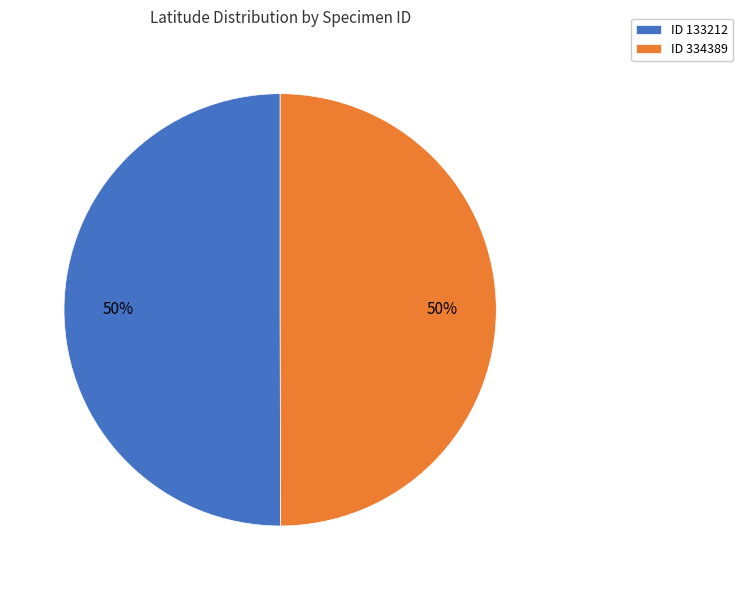

True or false: ID 133212 accounts for 58% of the total.

False